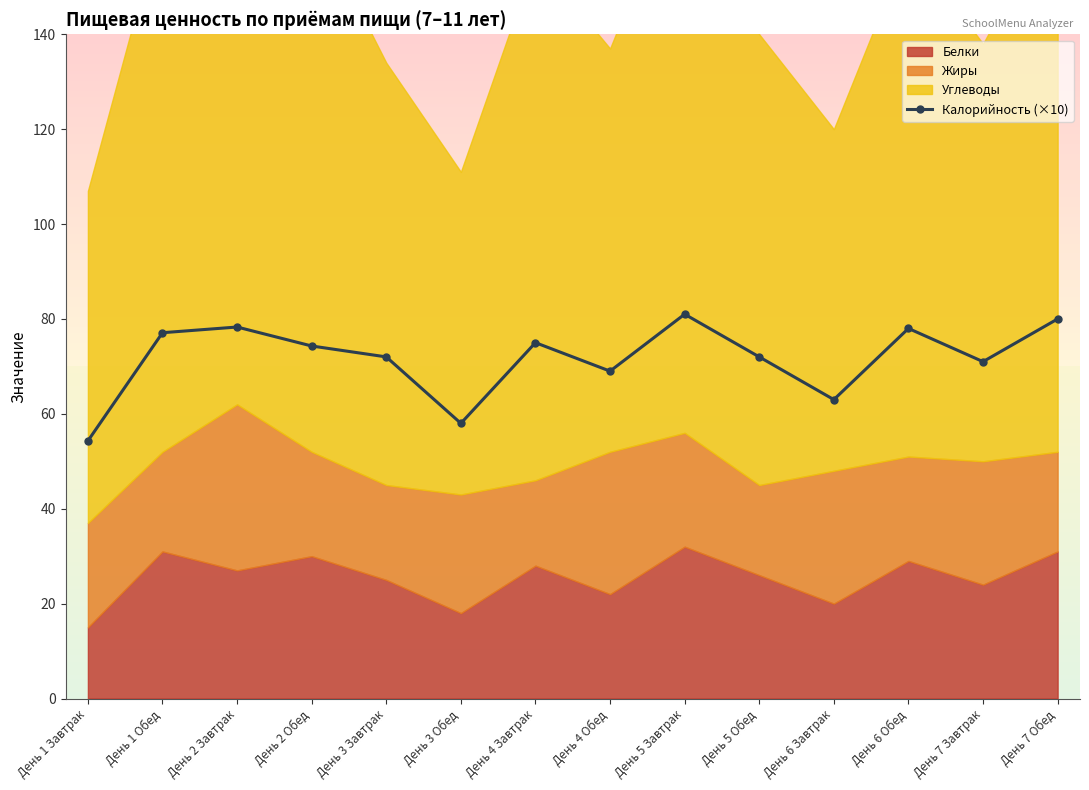

What position from the right is День 2 Завтрак?

12